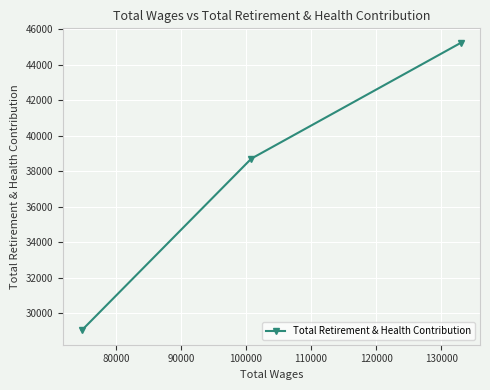

How many lines are shown in the chart?

1